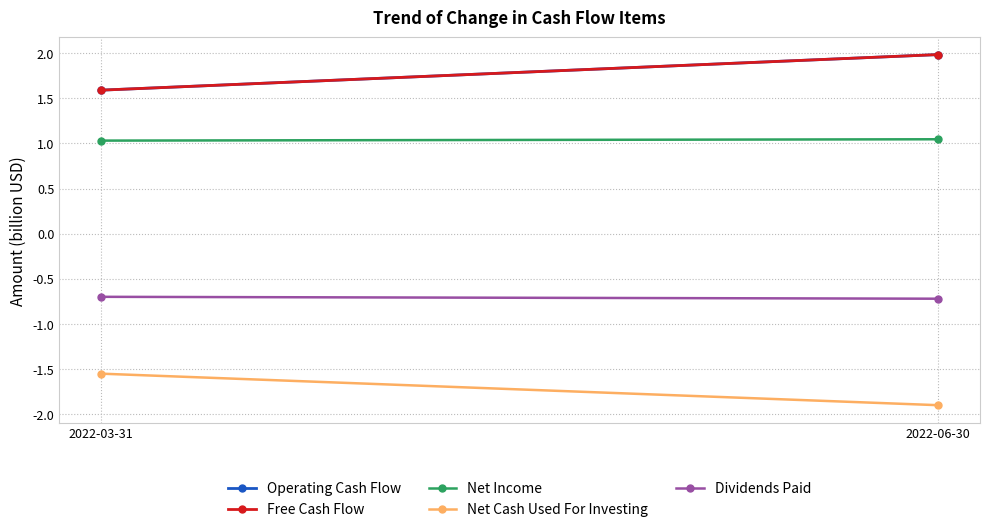

True or false: Net Income has a value of 0.6 at 2022-03-31.

False